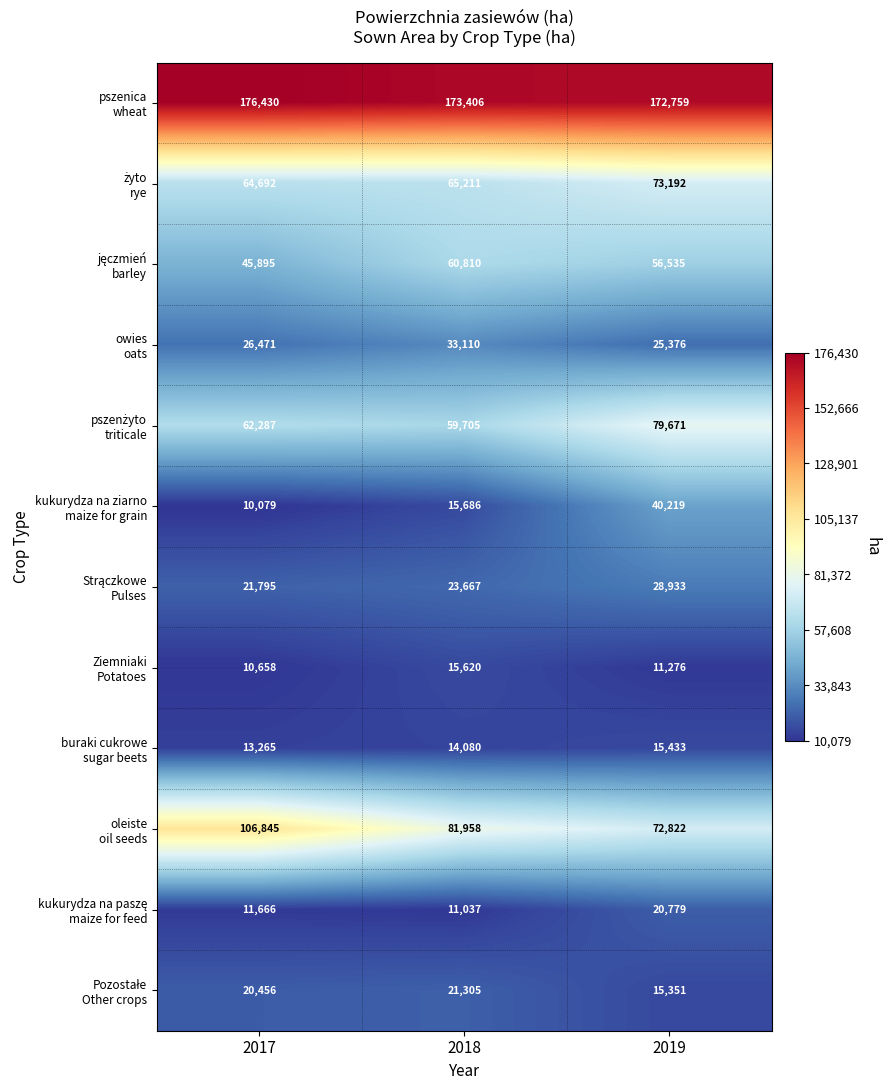

What is the difference between the highest and lowest values at 2018?

162369